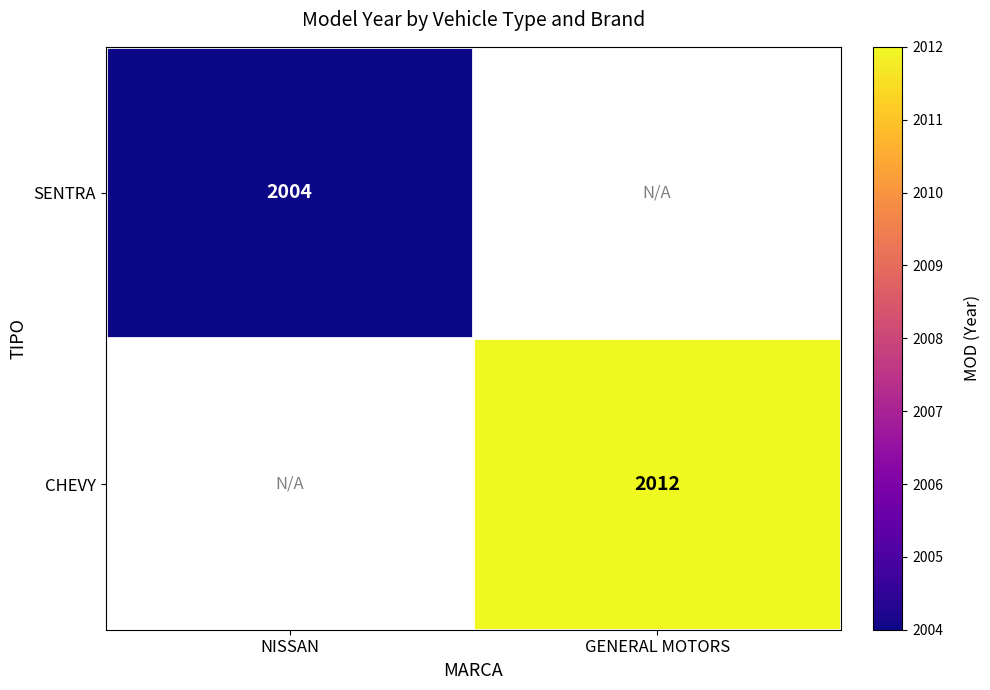

The CHEVY series shows 3038 at GENERAL MOTORS. True or false?

False